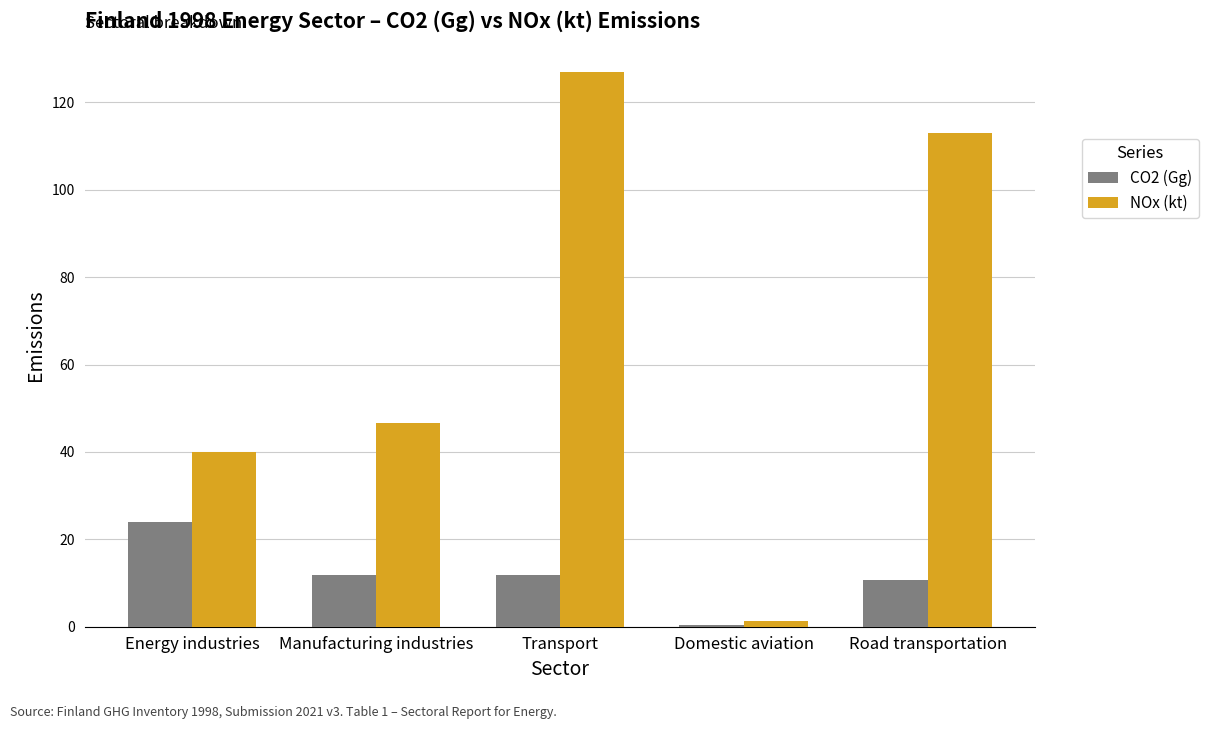

The value of CO2 (Gg) at Energy industries is 23.9. True or false?

True